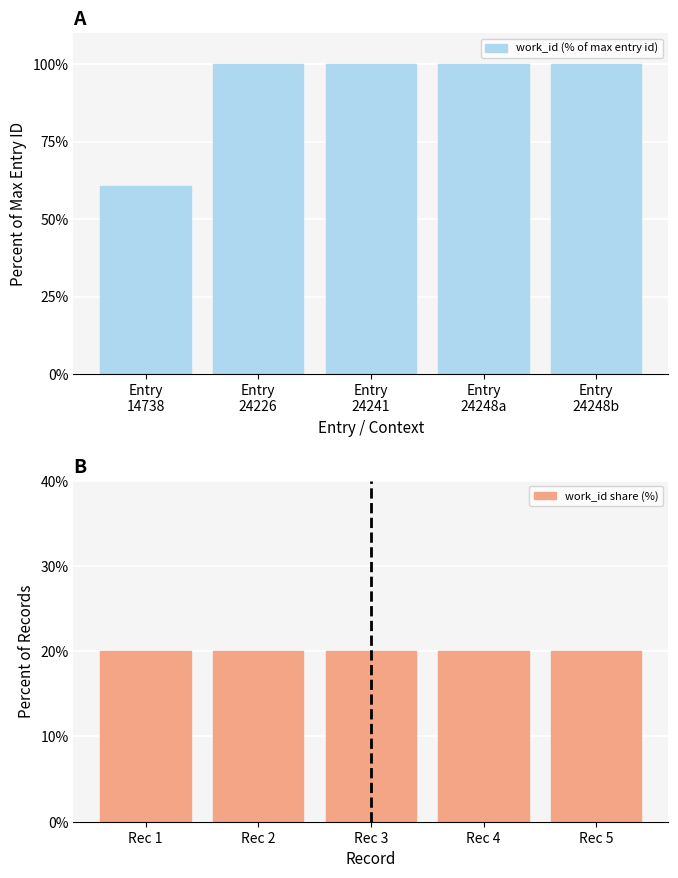

What is the minimum value shown in the chart?

20.0